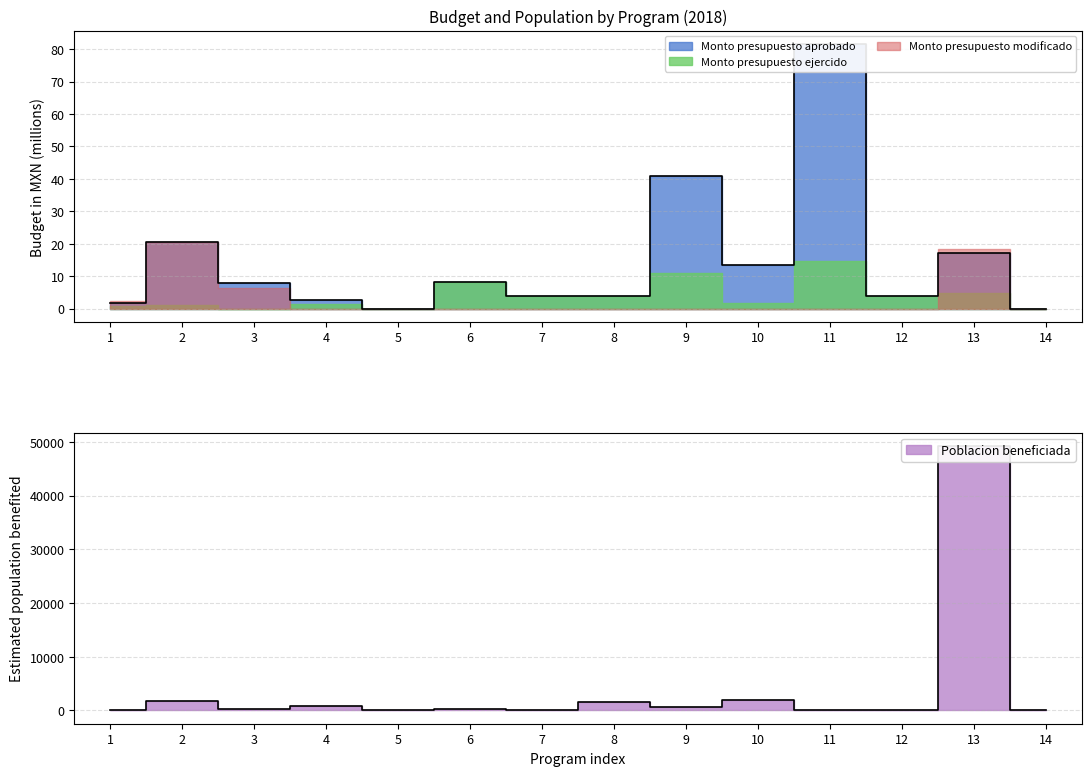

How many values in Monto presupuesto aprobado are above zero?

12